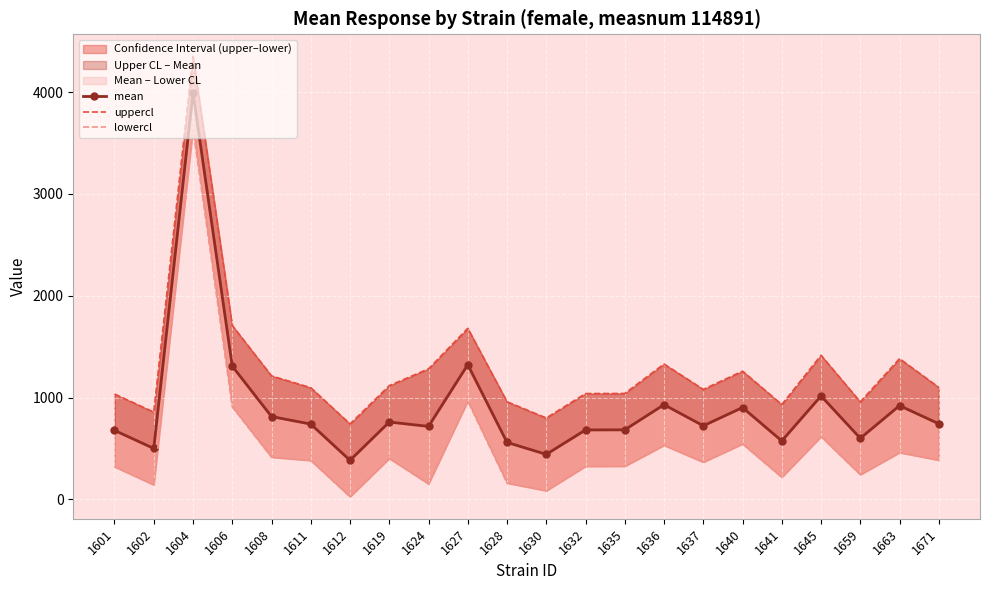

List the labels in order of uppercl value, largest first.

1604, 1606, 1627, 1645, 1663, 1636, 1624, 1640, 1608, 1619, 1671, 1611, 1637, 1635, 1632, 1601, 1628, 1659, 1641, 1602, 1630, 1612